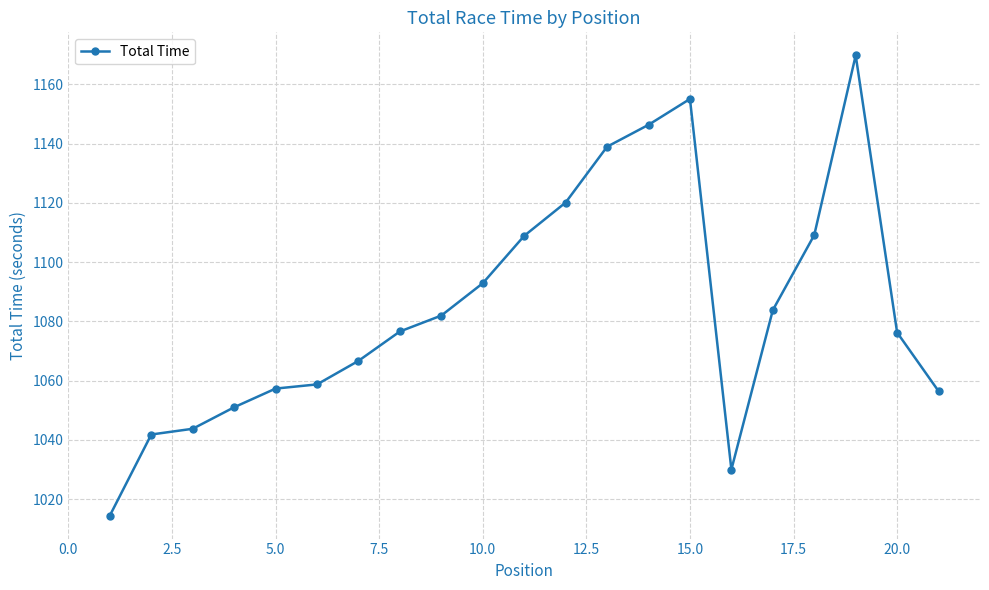

True or false: there are more than 1 points higher than both neighbors.

True